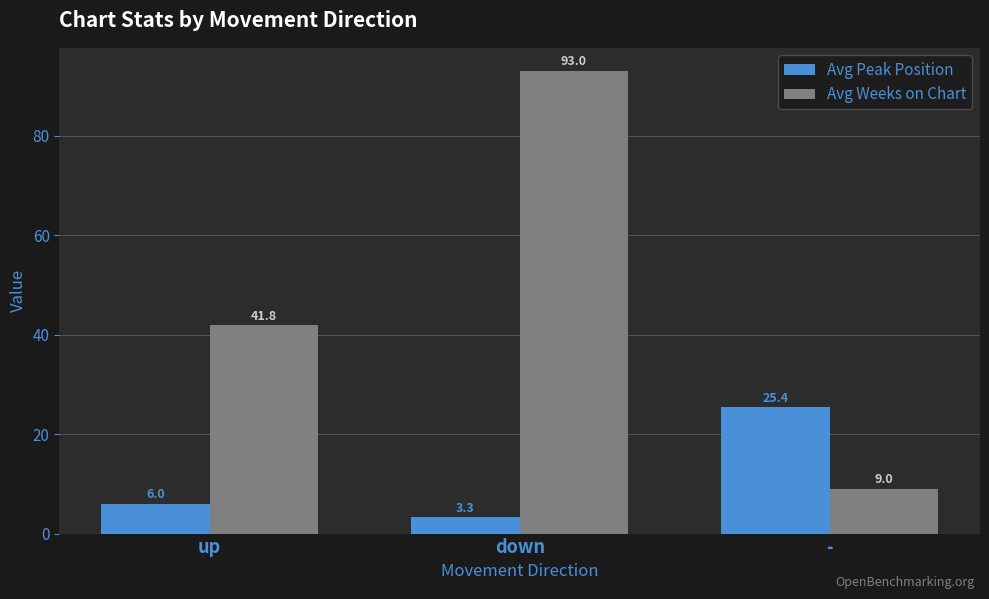

What is the total value across all series at -?

34.4